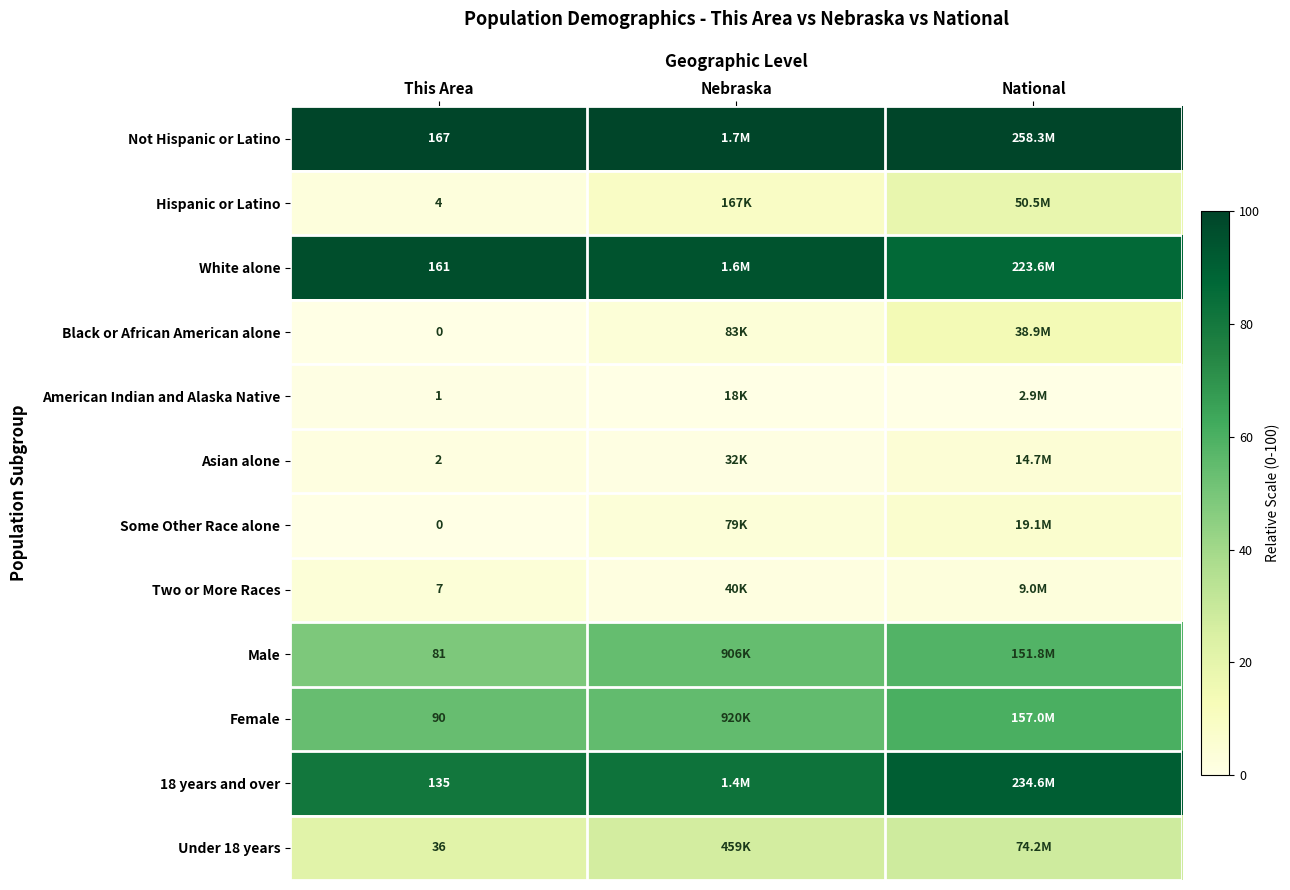

What is the difference between the second highest and minimum values in the Black or African American alone series?

3.9